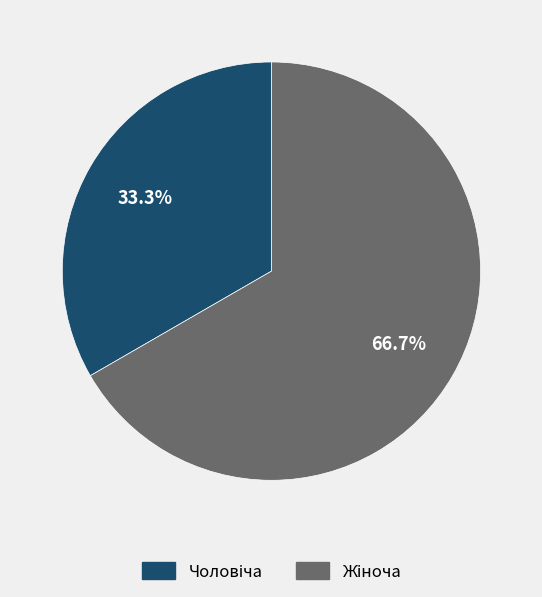

How many slices are in this pie chart?

2